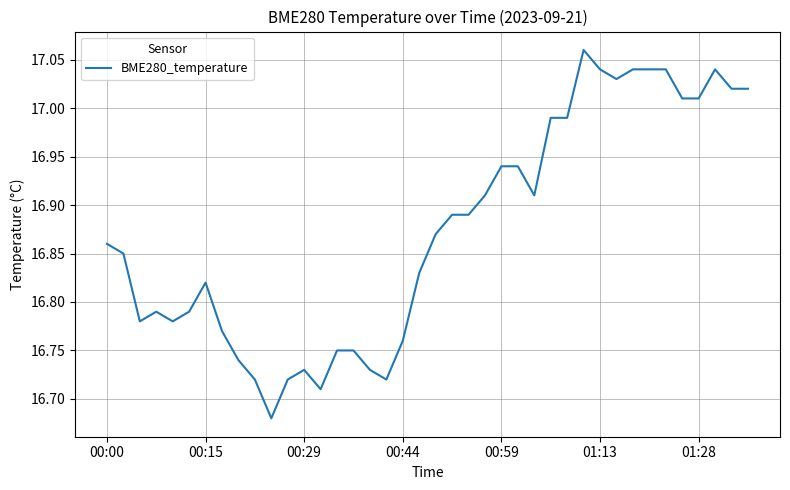

Reading left to right, list all the values displayed in this chart.

16.9	16.9	16.8	16.8	16.8	16.8	16.8	16.8	16.7	16.7	16.7	16.7	16.7	16.7	16.8	16.8	16.7	16.7	16.8	16.8	16.9	16.9	16.9	16.9	16.9	16.9	16.9	17.0	17.0	17.1	17.0	17.0	17.0	17.0	17.0	17.0	17.0	17.0	17.0	17.0